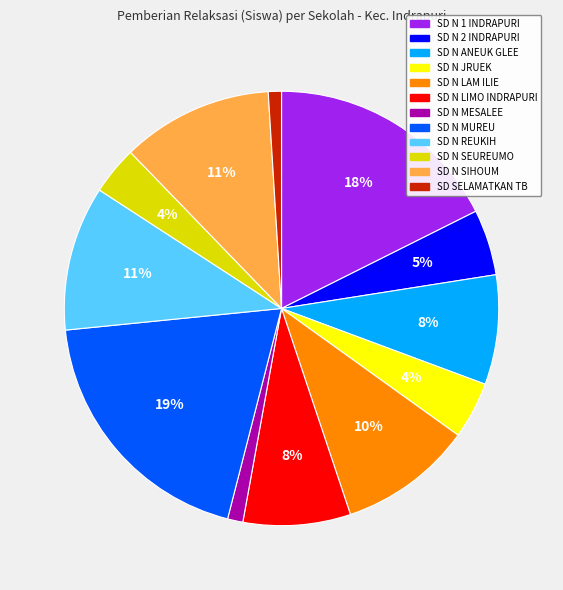

Is there any slice that represents more than half of the pie?

No